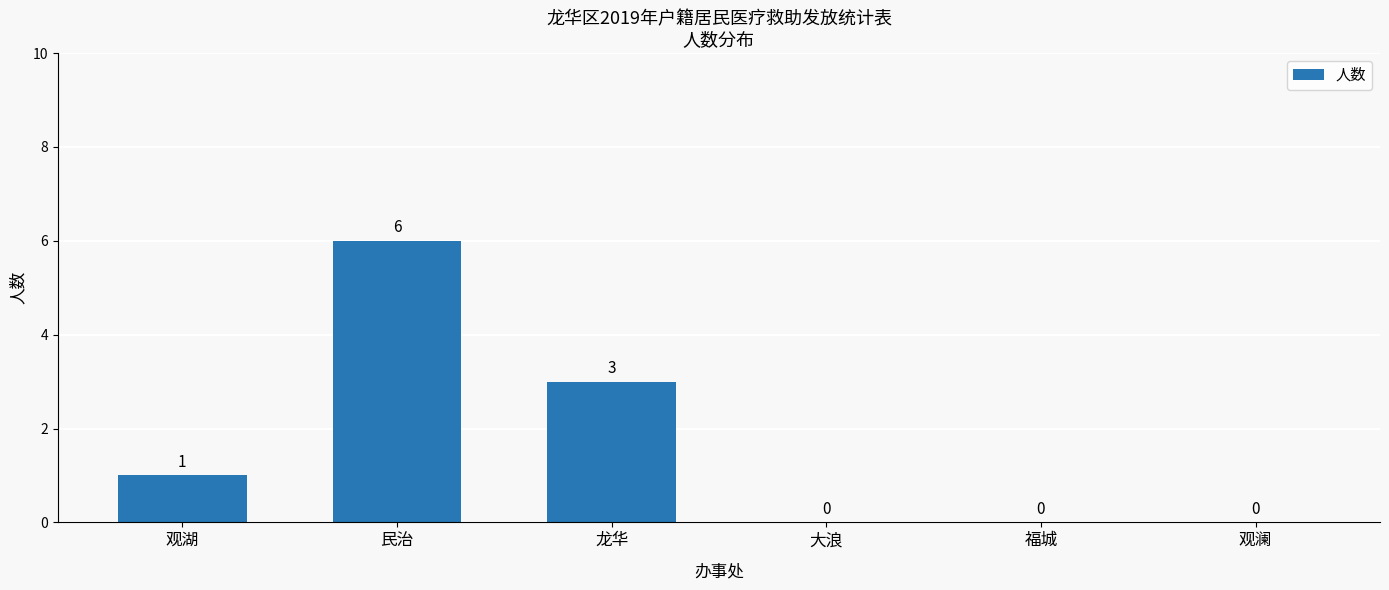

How many categories are shown in the chart?

6